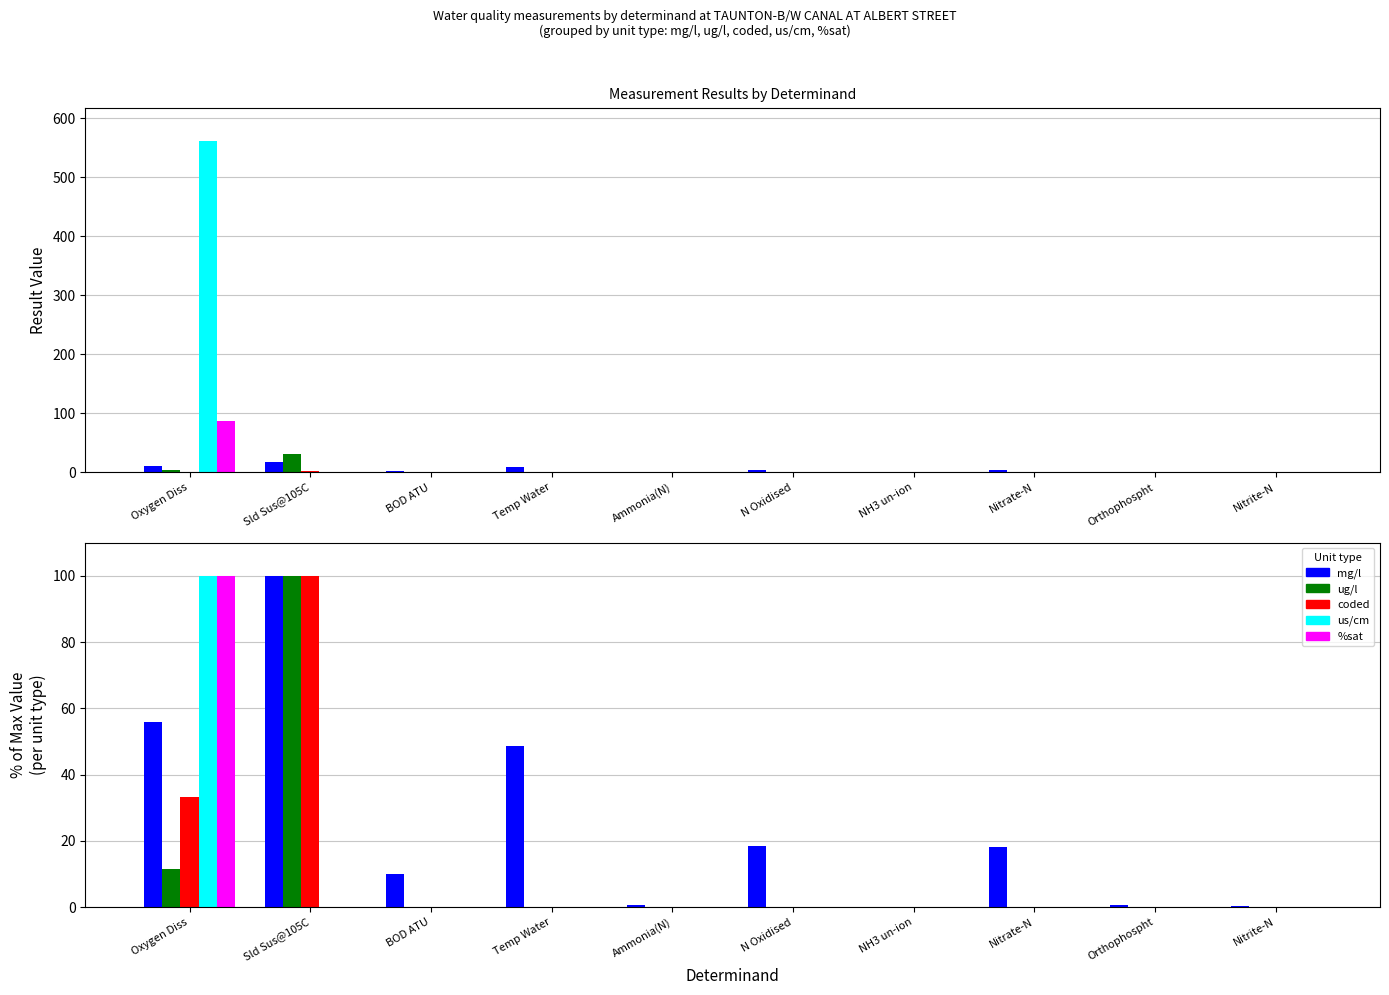

What is the difference between the maximum and minimum values in the mg/l series?

100.0